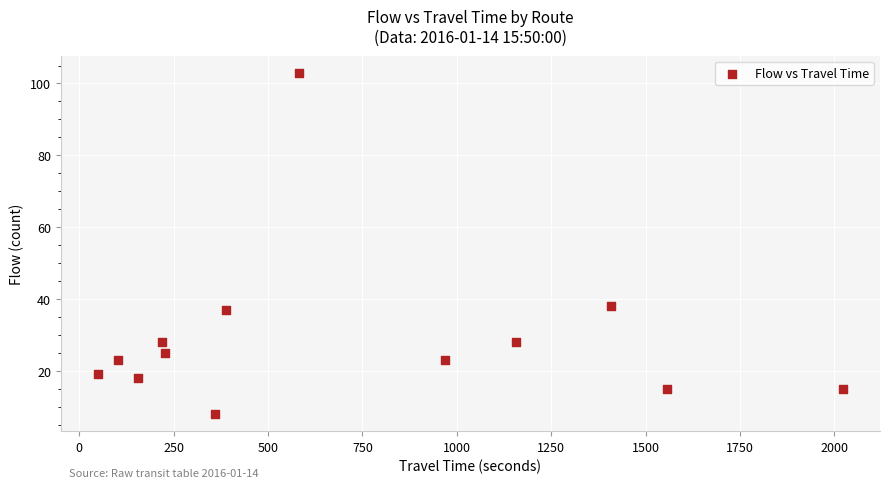

What is the range of Y values (max minus min)?

95